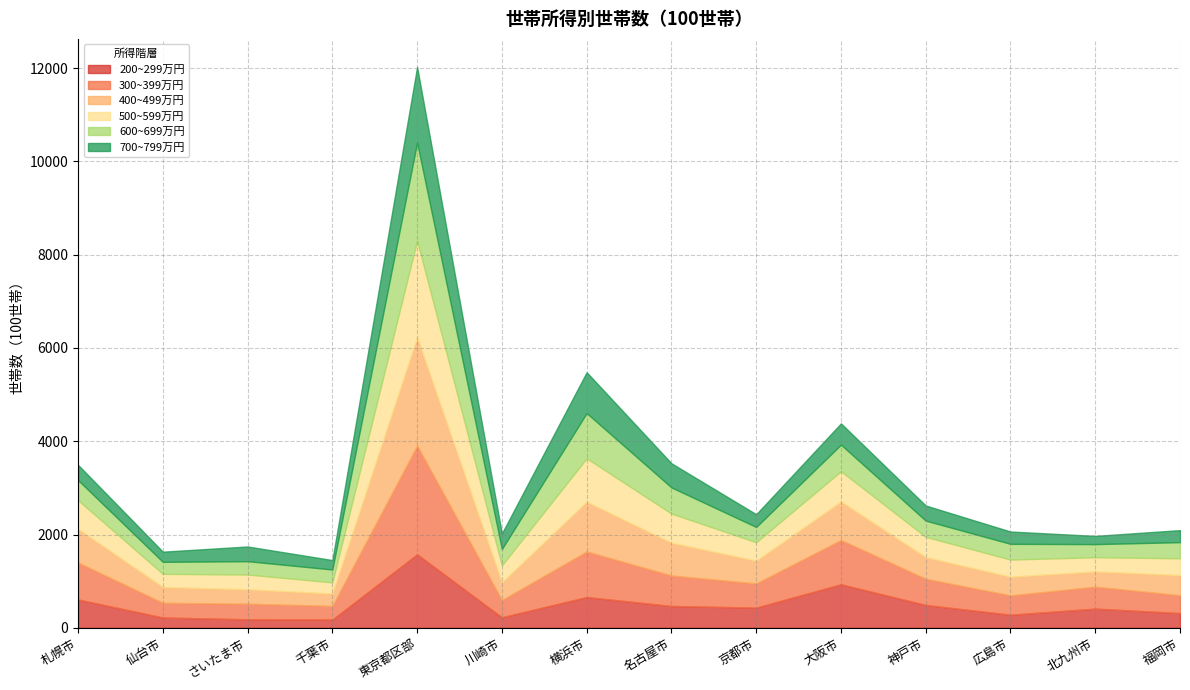

Which series changed the most between 名古屋市 and 広島市?

400~499万円